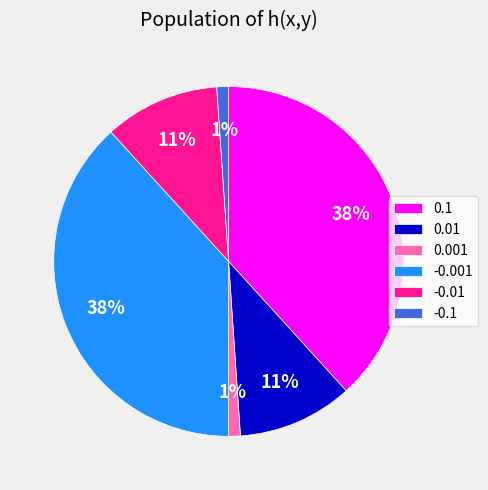

To the nearest percent, what portion does -0.01 represent?

11%